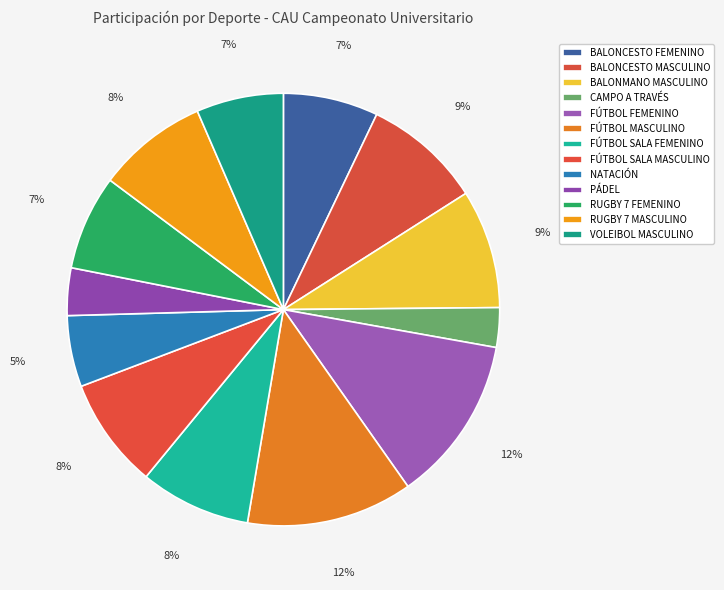

What is the ratio of the value at CAMPO A TRAVÉS to the value at VOLEIBOL MASCULINO?

0.5